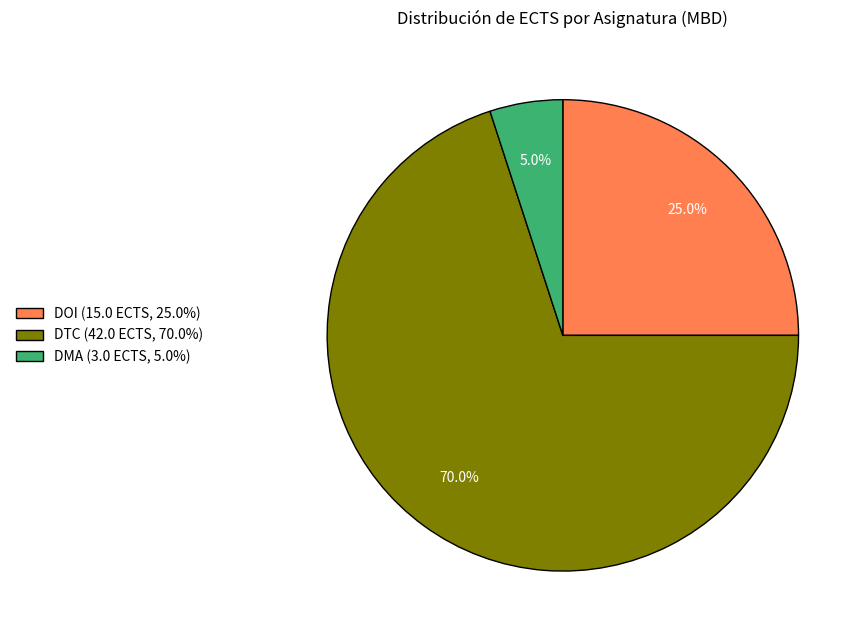

Which category has the biggest portion of the pie?

DTC (42.0 ECTS, 70.0%)